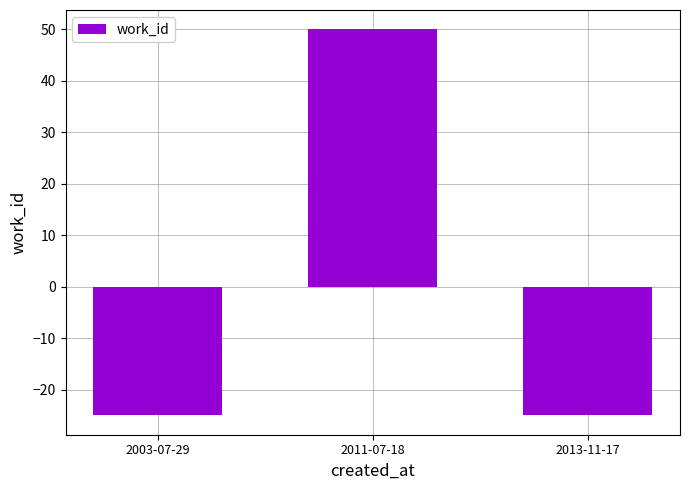

How many distinct data groups are displayed?

1